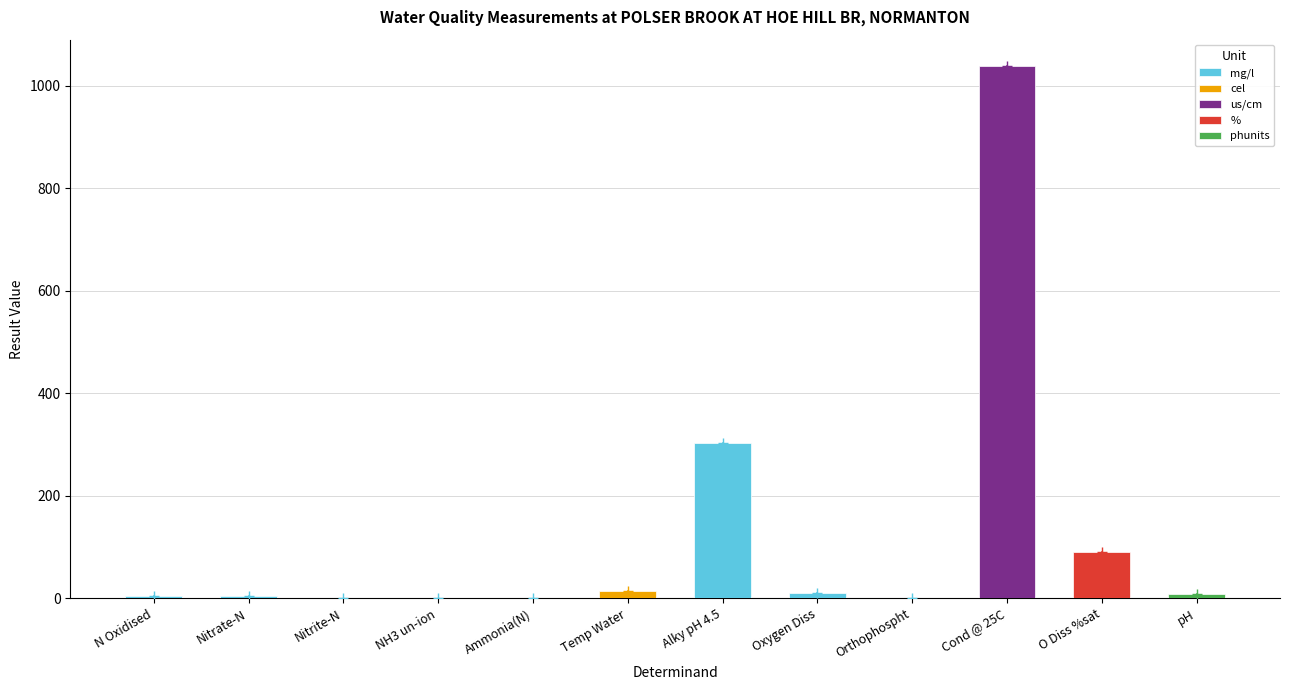

Reading left to right, transcribe all the data shown in this chart.

N Oxidised=3.5	Nitrate-N=3.5	Nitrite-N=0.0	NH3 un-ion=0.0	Ammonia(N)=0.0	Temp Water=13.8	Alky pH 4.5=302.0	Oxygen Diss=9.3	Orthophospht=0.2	Cond @ 25C=1038.0	O Diss %sat=90.0	pH=8.3